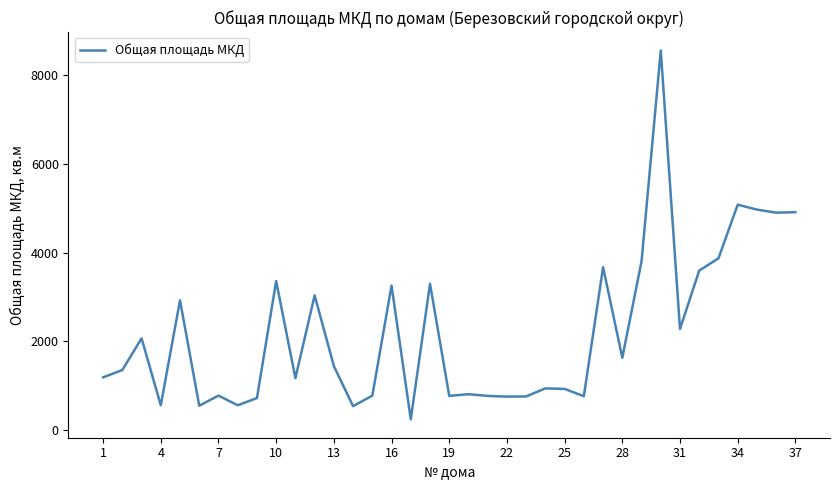

What is the maximum value shown in the chart?

8553.1